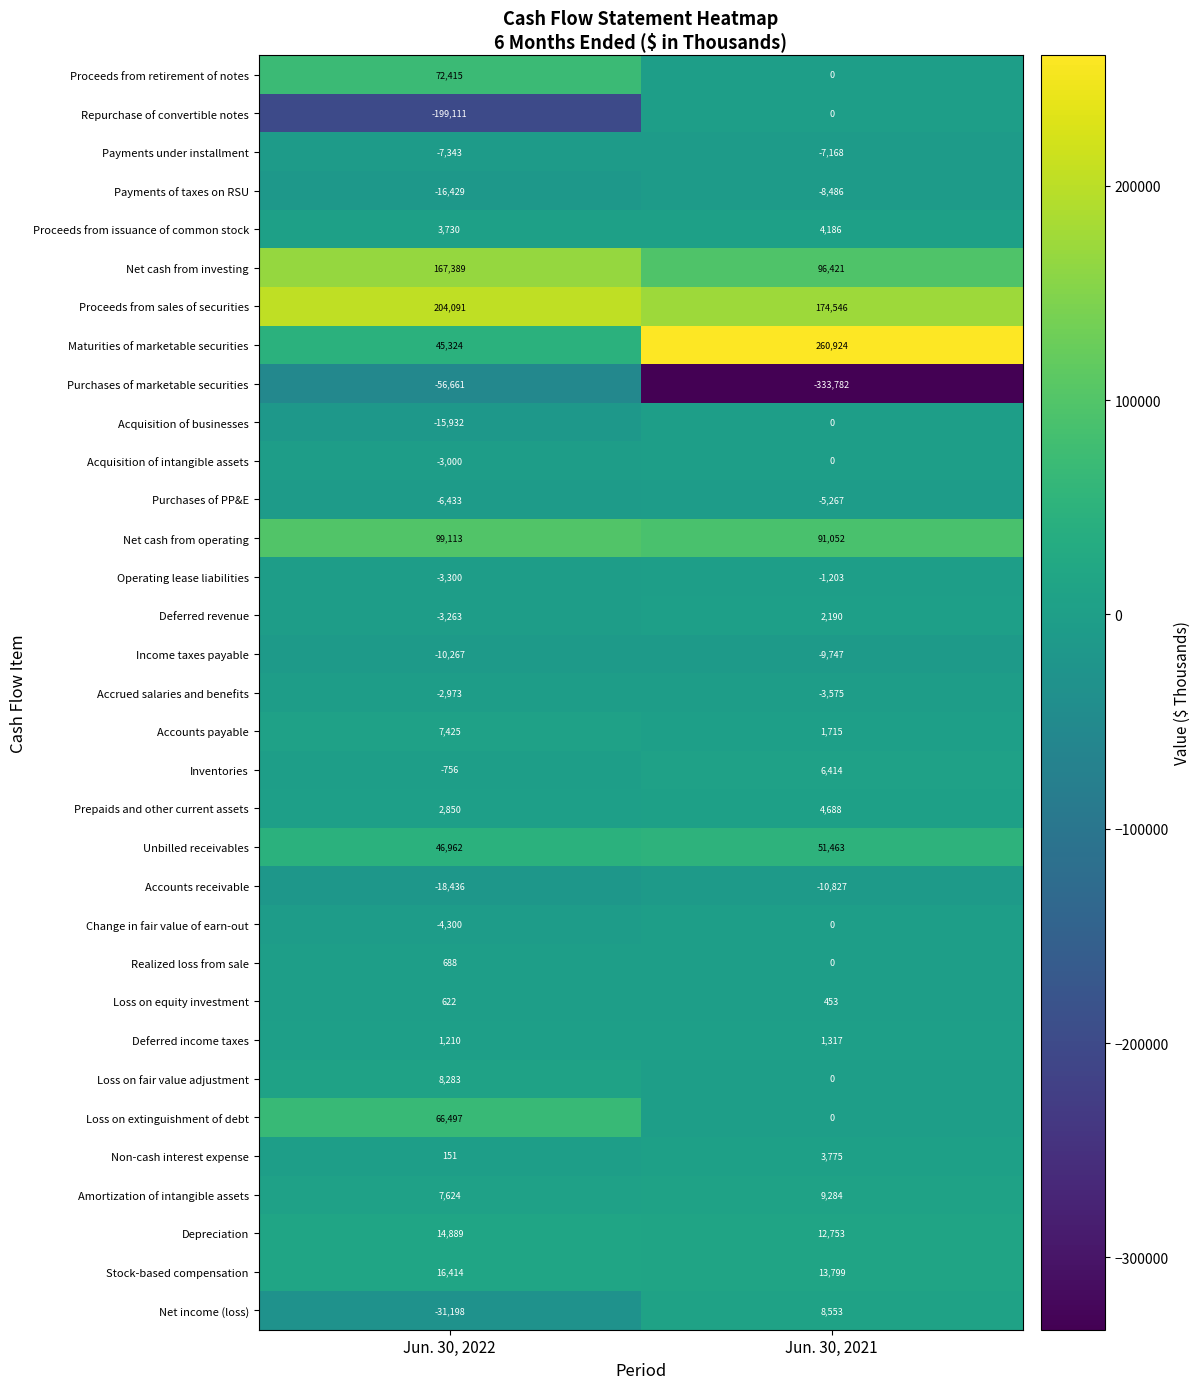

Which category has the highest value in the Amortization of intangible assets series?

Jun. 30, 2021